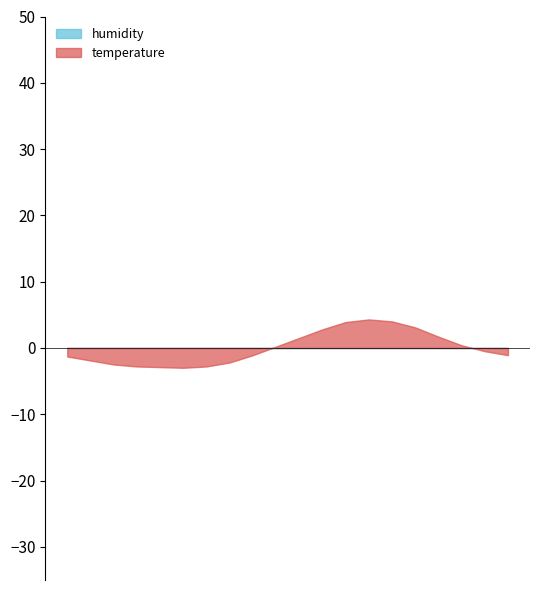

Rank the categories by temperature value from highest to lowest.

13:00, 14:00, 12:00, 15:00, 11:00, 16:00, 10:00, 17:00, 09:00, 18:00, 08:00, 19:00, 00:00, 01:00, 07:00, 02:00, 03:00, 06:00, 04:00, 05:00